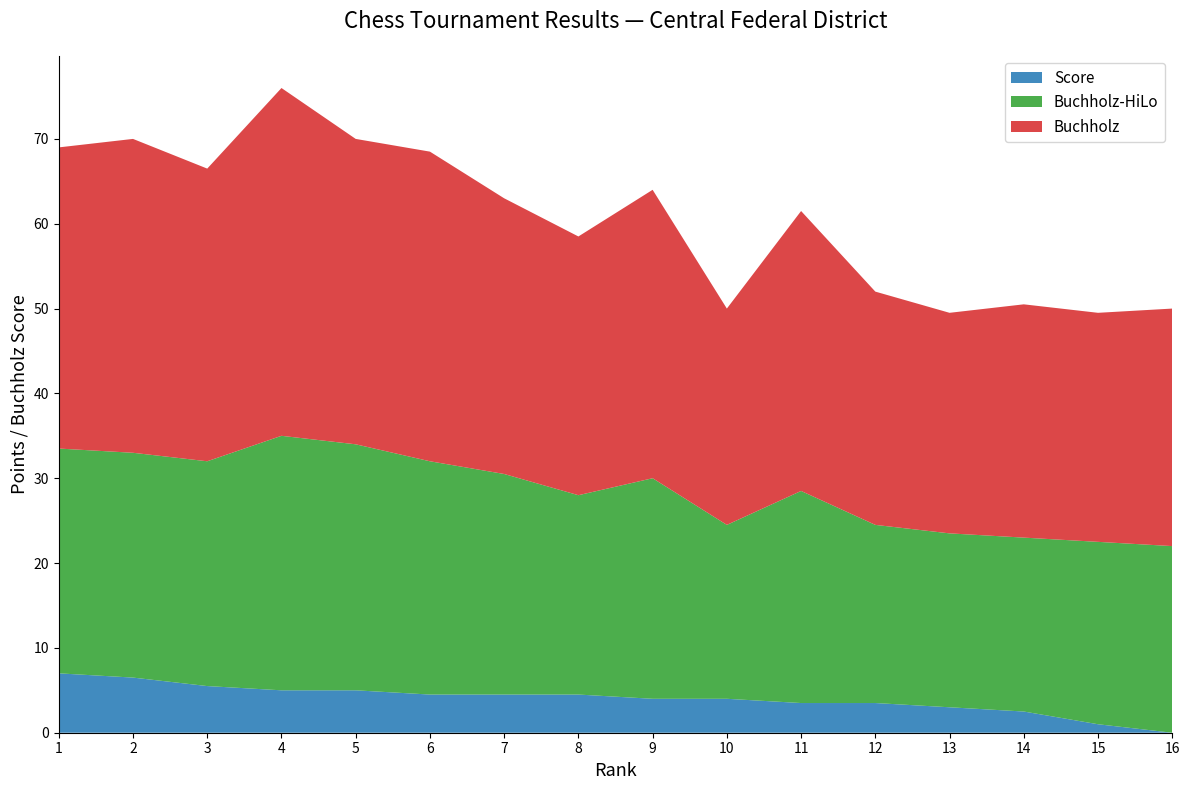

Reading right to left, what are all the values shown in this chart?

Score: 0.0	1.0	2.5	3.0	3.5	3.5	4.0	4.0	4.5	4.5	4.5	5.0	5.0	5.5	6.5	7.0
Buchholz-HiLo: 22.0	21.5	20.5	20.5	21.0	25.0	20.5	26.0	23.5	26.0	27.5	29.0	30.0	26.5	26.5	26.5
Buchholz: 28.0	27.0	27.5	26.0	27.5	33.0	25.5	34.0	30.5	32.5	36.5	36.0	41.0	34.5	37.0	35.5